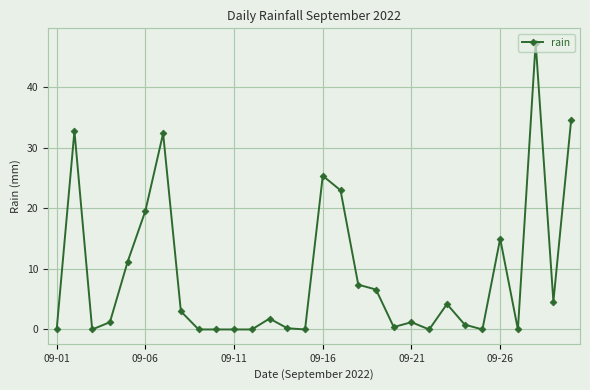

True or false: there are more than 0 points higher than both neighbors.

True